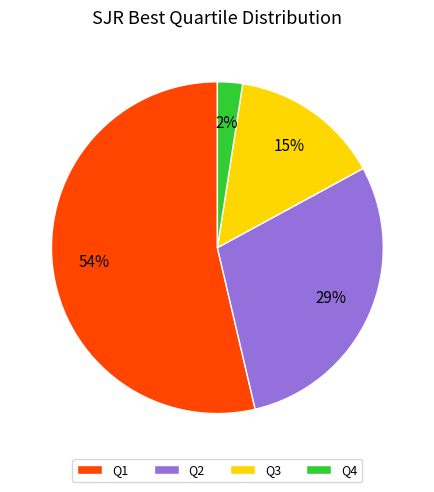

Between Q3 and Q2, which is larger?

Q2